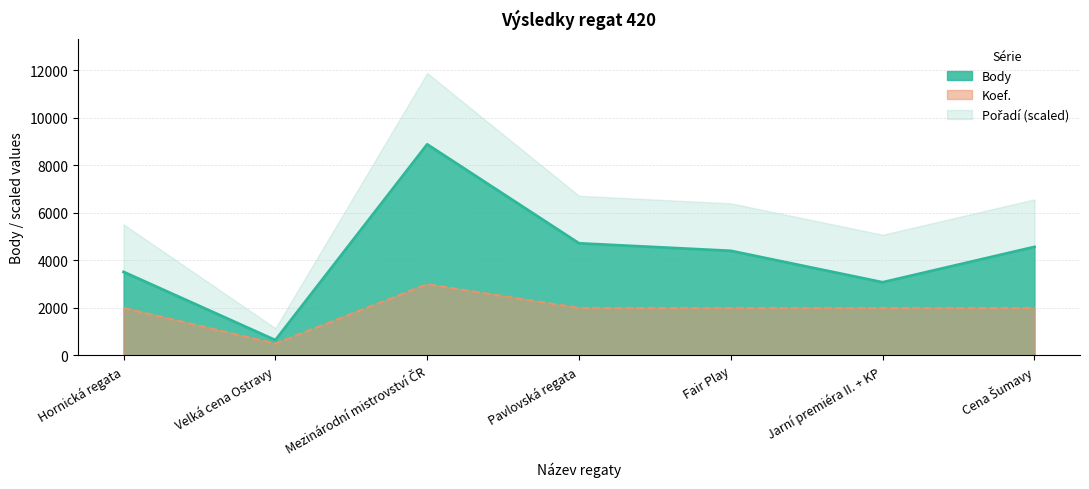

What is the highest value of the Koef. series?

3000